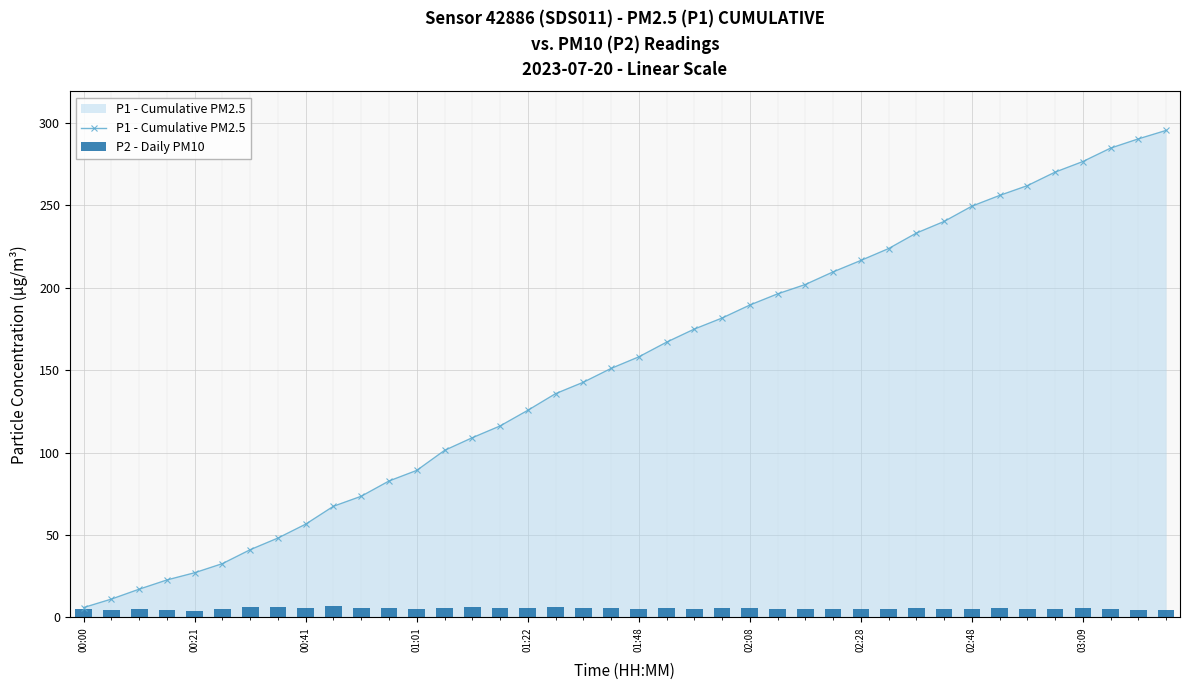

How many data points in P2 - Daily PM10 are less than 5?

7